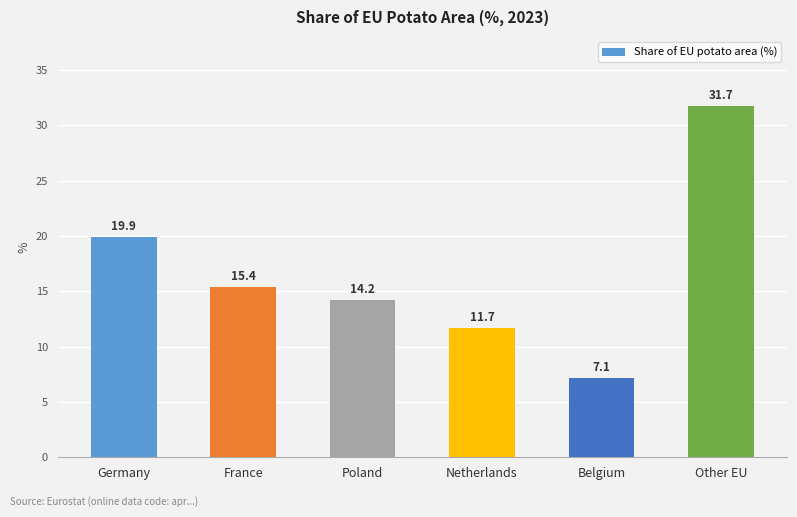

Reading right to left, extract all data points from this chart.

Other EU=31.7	Belgium=7.1	Netherlands=11.7	Poland=14.2	France=15.4	Germany=19.9